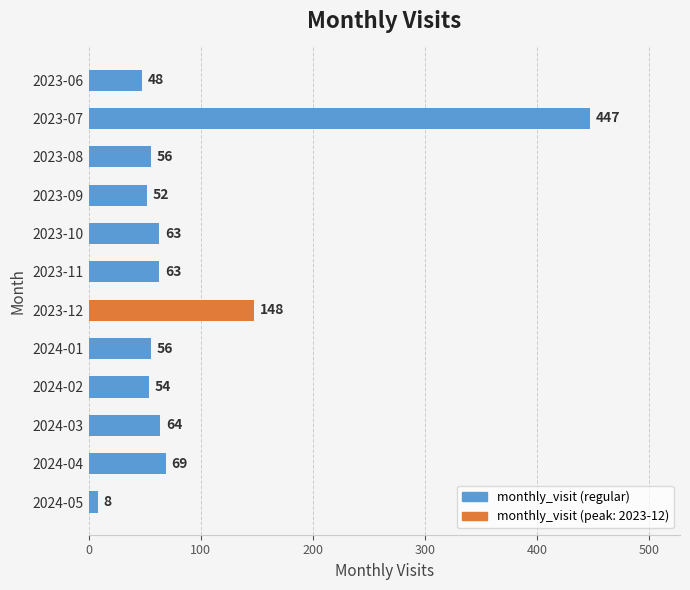

Approximately how many times larger is the value at 2023-11 compared to 2023-08?

1.1